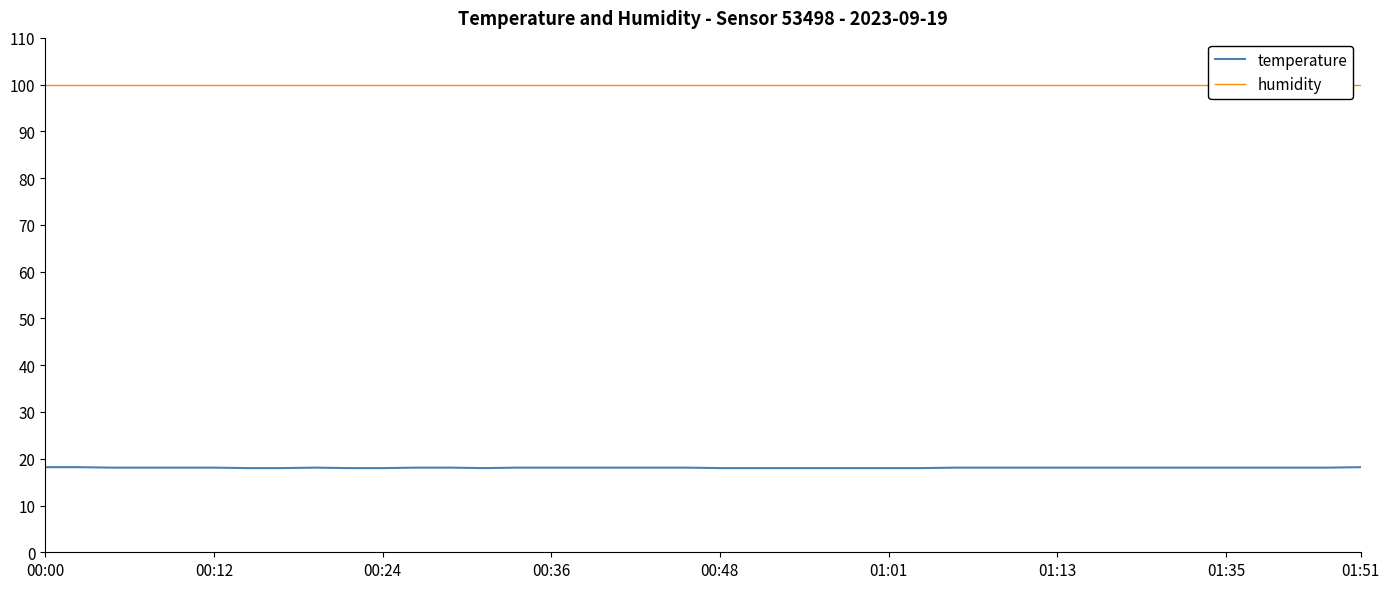

The value of temperature at 01:35 is 28.1. True or false?

False